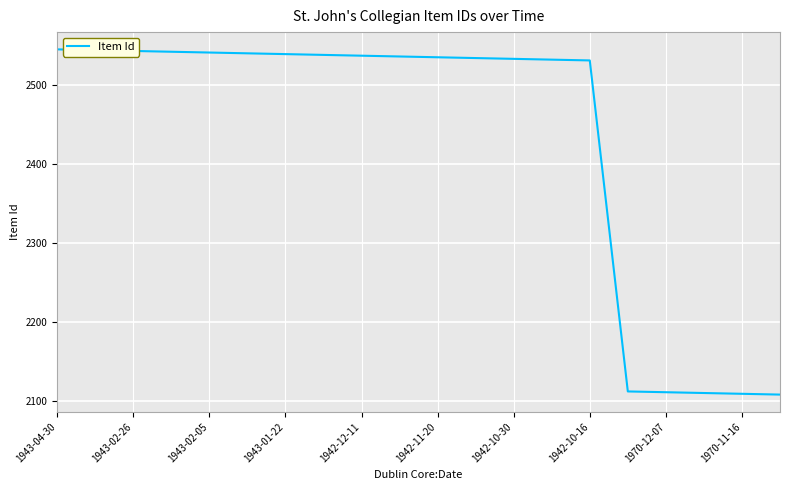

What is the smallest value displayed?

2108